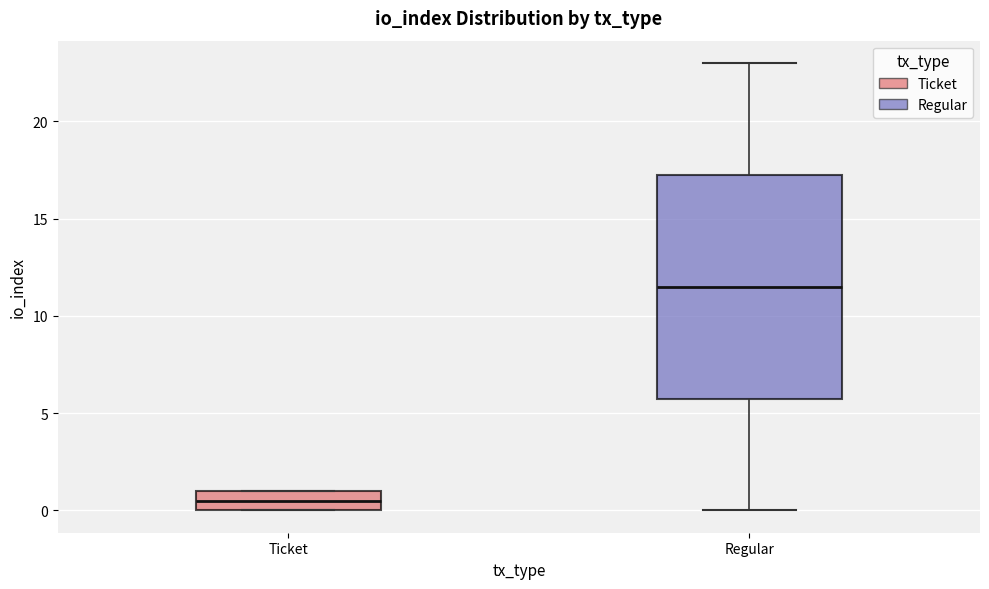

Reading left to right, read every box against the y-axis: the position of its median line, the range the box covers, and the ends of its whiskers. The values are not printed on the chart, so give them approximately, as read against the axis.

Ticket: median 0.5, box 0.0 to 1.0, whiskers 0.0 to 1.0
Regular: median 11.5, box 6.0 to 17.5, whiskers 0.0 to 23.0